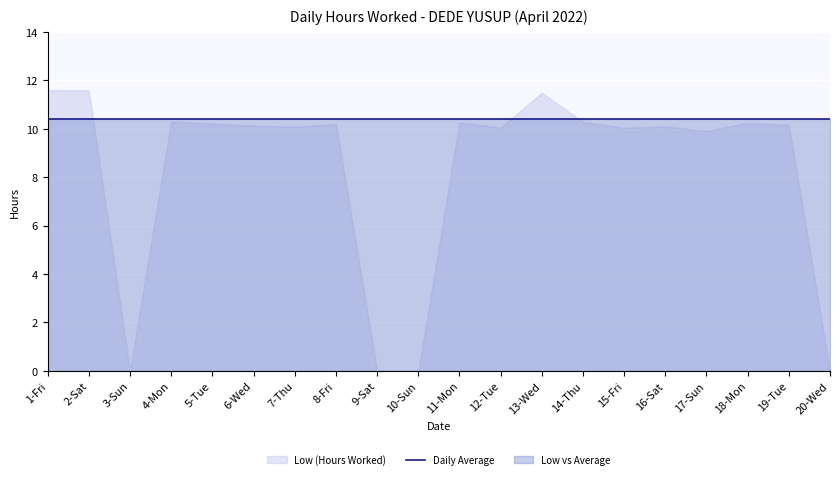

What position from the left is 3-Sun?

3